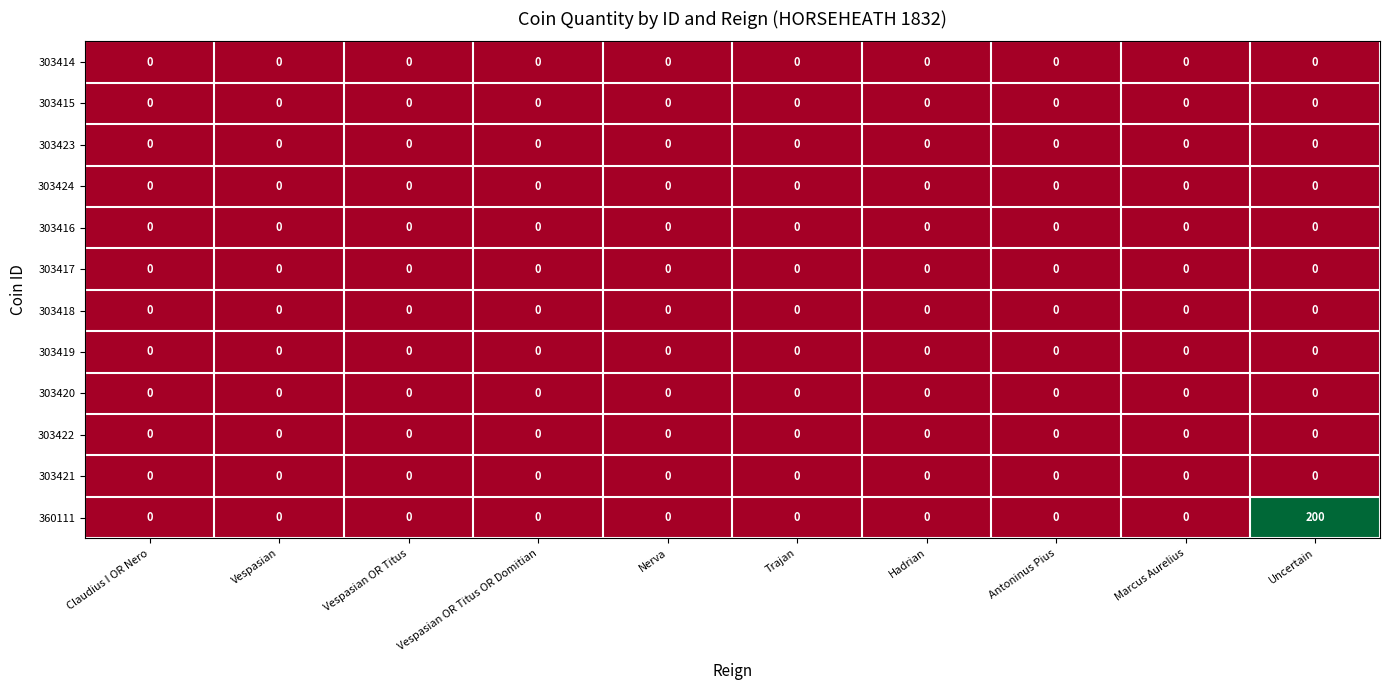

True or false: 303424 has a value of 0 at Antoninus Pius.

True